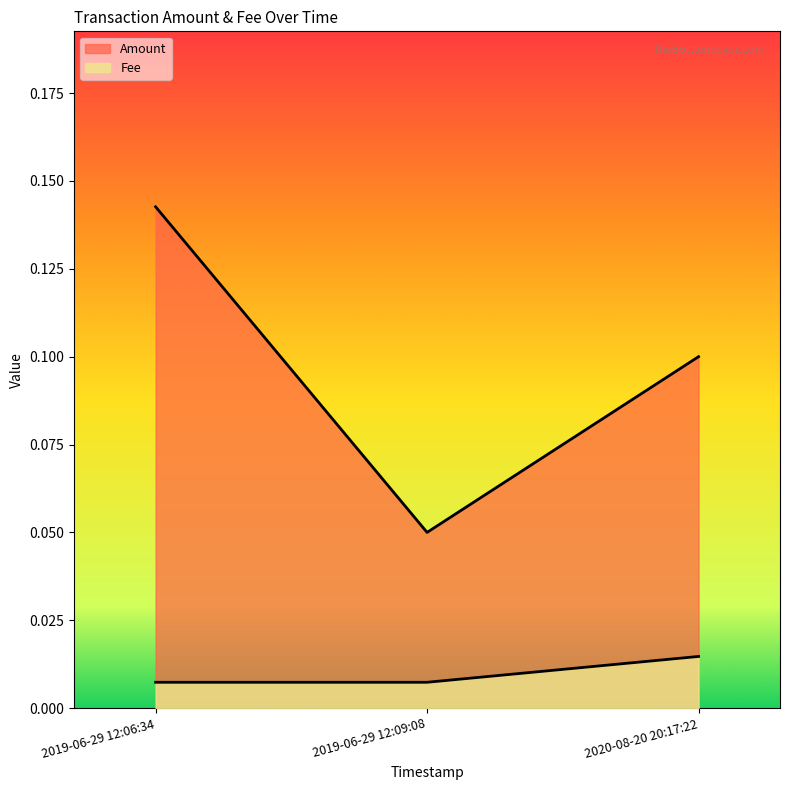

What position from the right is 2020-08-20 20:17:22?

1